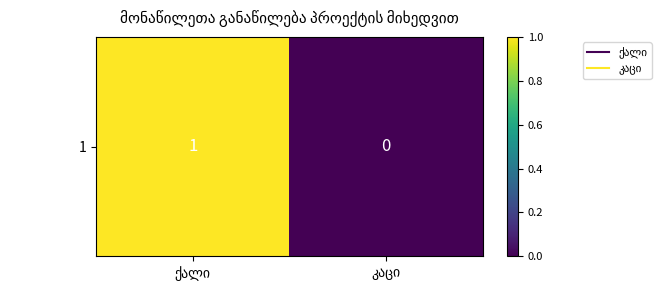

Reading right to left, list all the values displayed in this chart.

კაცი=0	ქალი=1